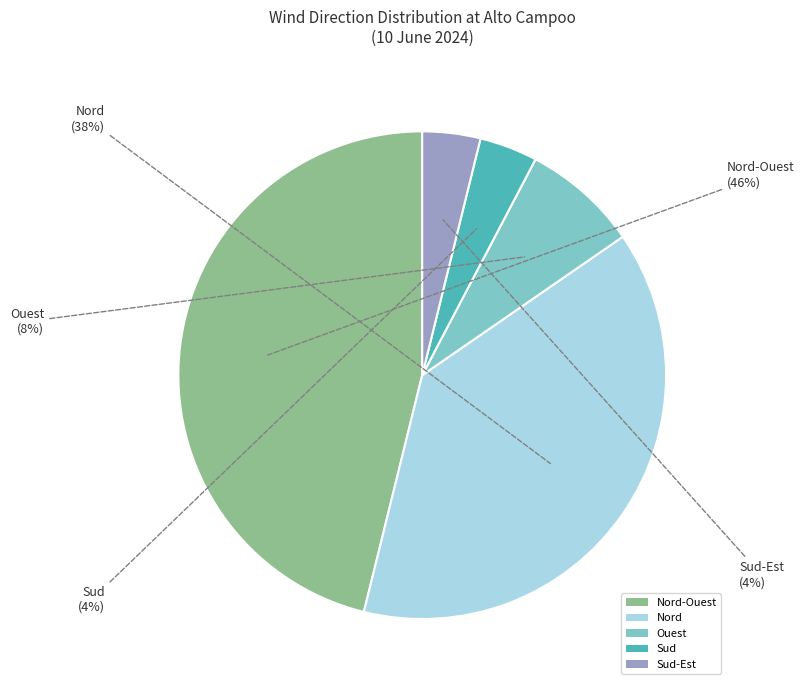

Which slice is the largest?

Nord-Ouest